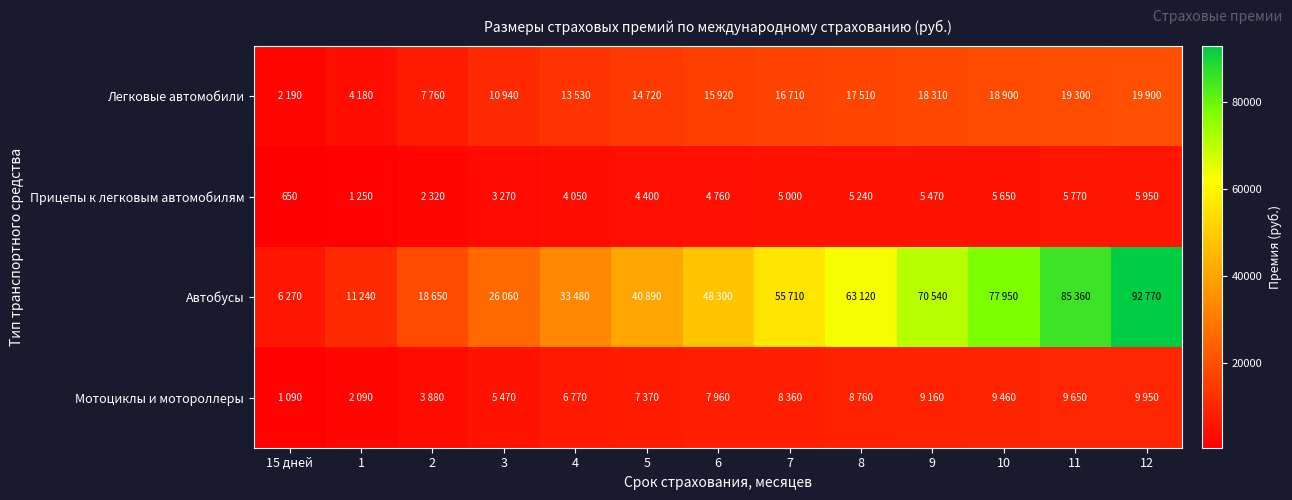

At which category is the sum across all series the highest?

12